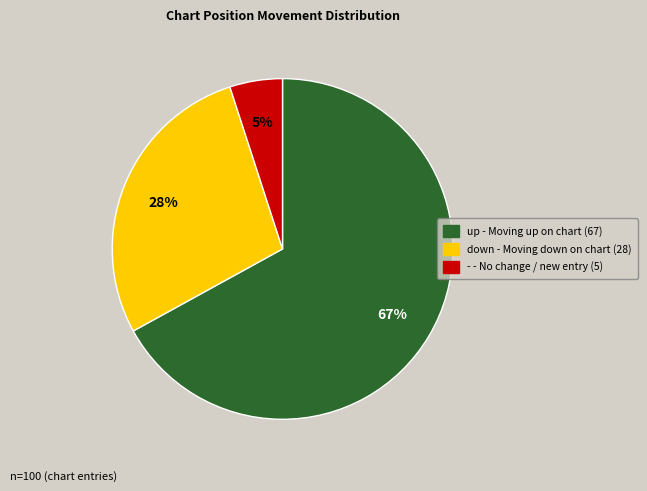

To the nearest percent, what portion does down represent?

28%